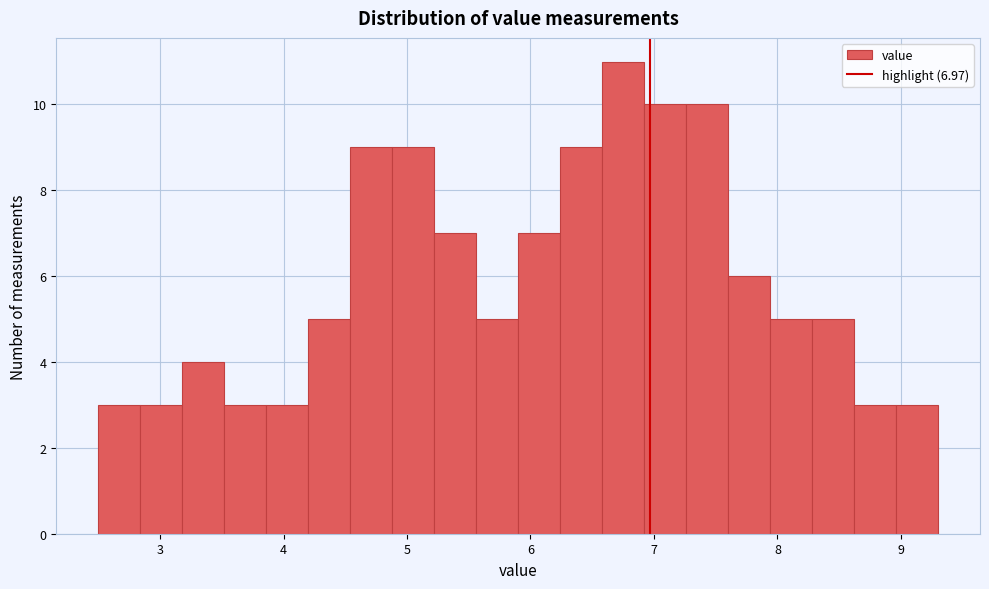

Around what value on the x-axis is the tallest bar? Give the approximate position of its centre, as read against the axis.

6.8